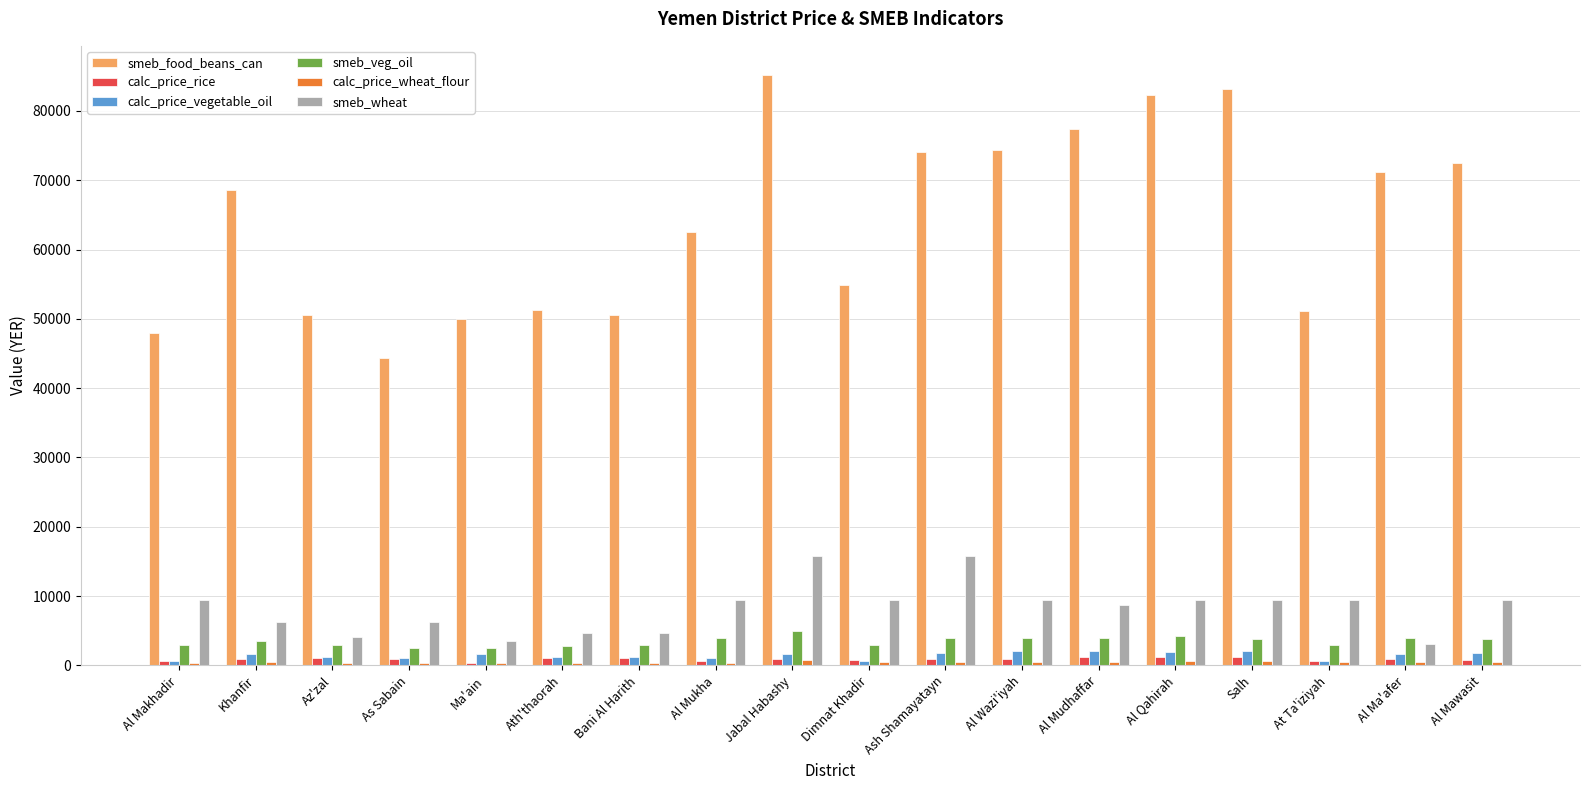

The smeb_wheat series shows 7981.7 at Ash Shamayatayn. True or false?

False